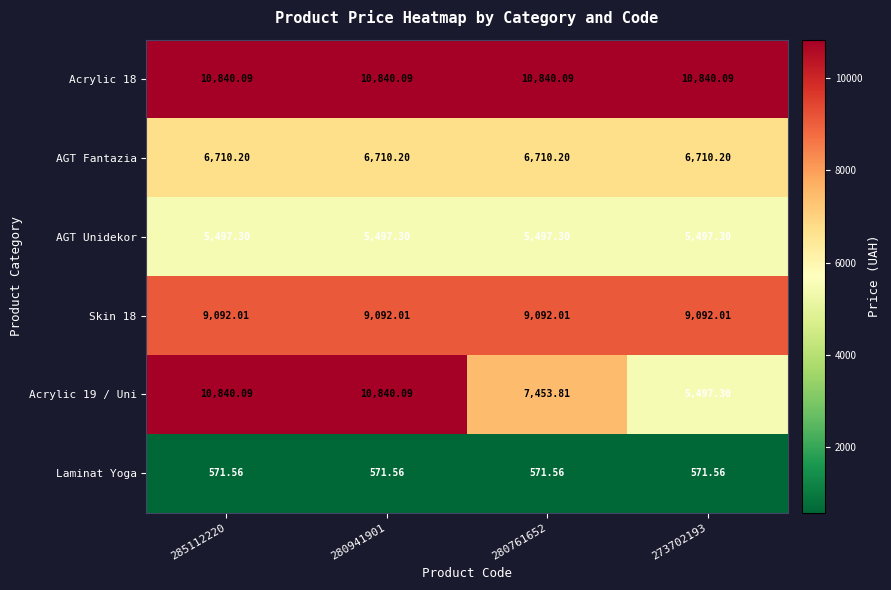

Is the value of Acrylic 18 at 280761652 greater than the value of AGT Fantazia at 273702193?

Yes